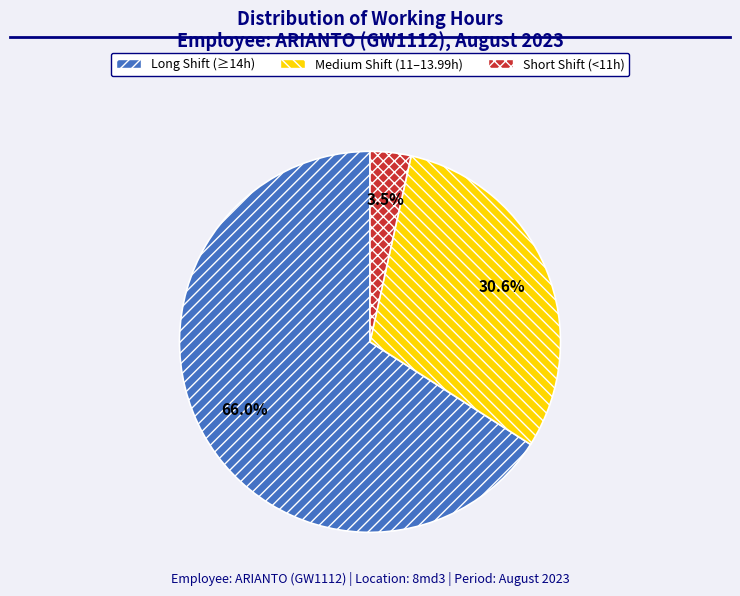

Does any single category account for the majority?

Yes